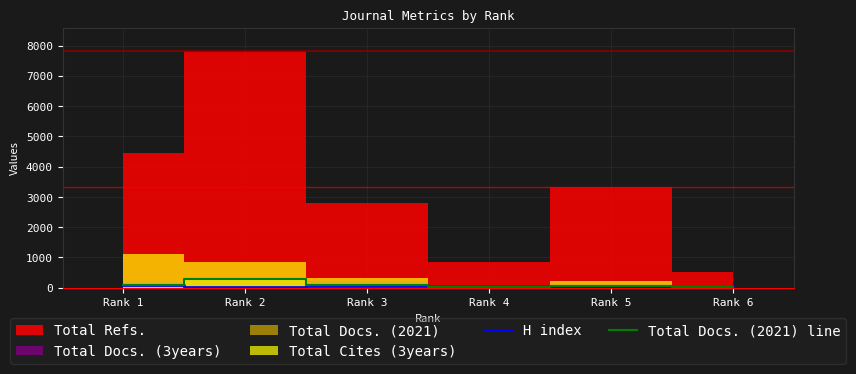

What is the difference between the second highest and second lowest values in the Total Docs. (2021) line series?

55